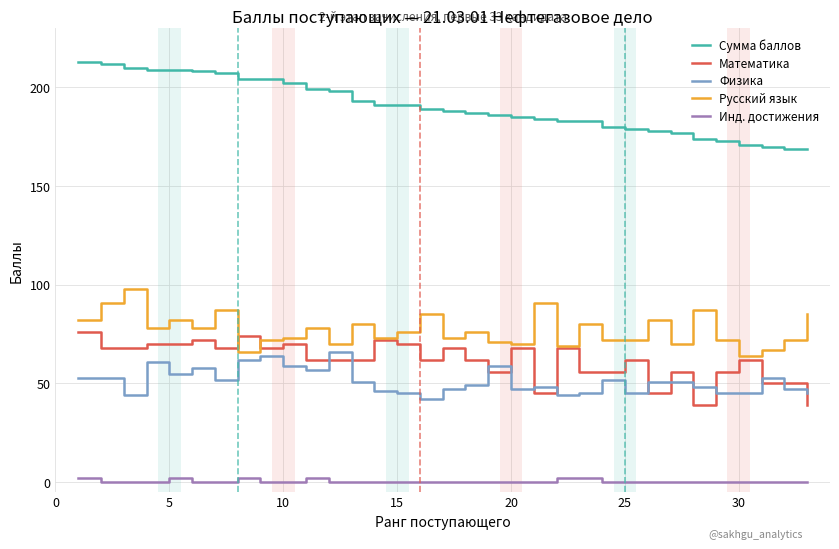

Rank the series by their maximum value, from lowest to highest.

Инд. достижения, Физика, Математика, Русский язык, Сумма баллов